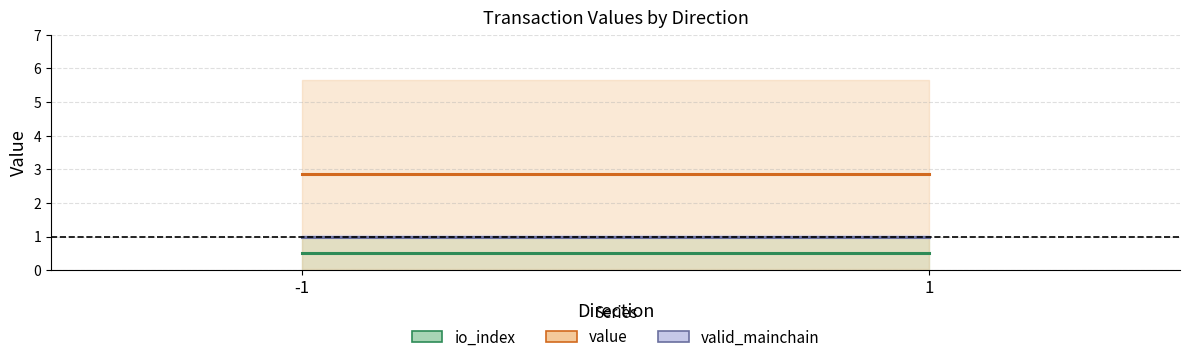

Rank the series by their maximum value, from lowest to highest.

io_index, valid_mainchain, value